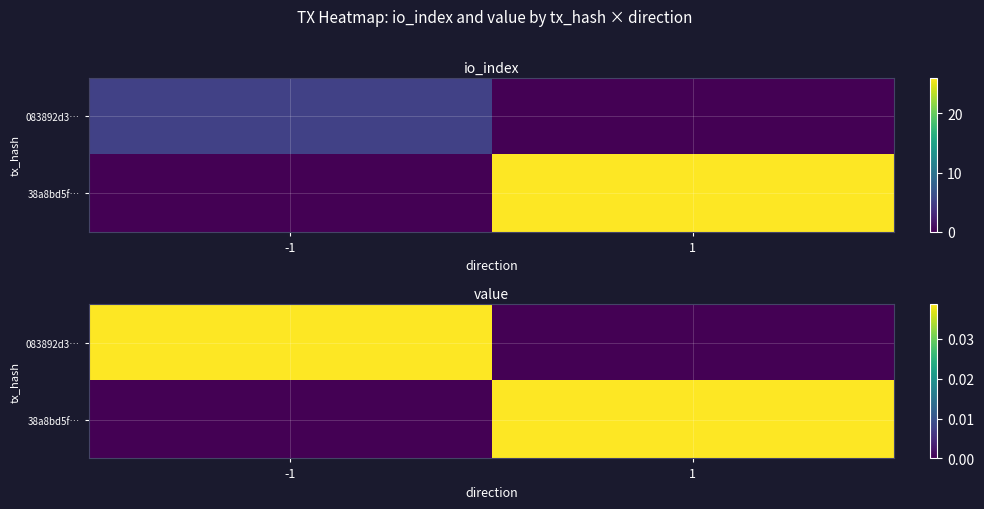

Is it true that 083892d3… equals 0.1 at -1?

False